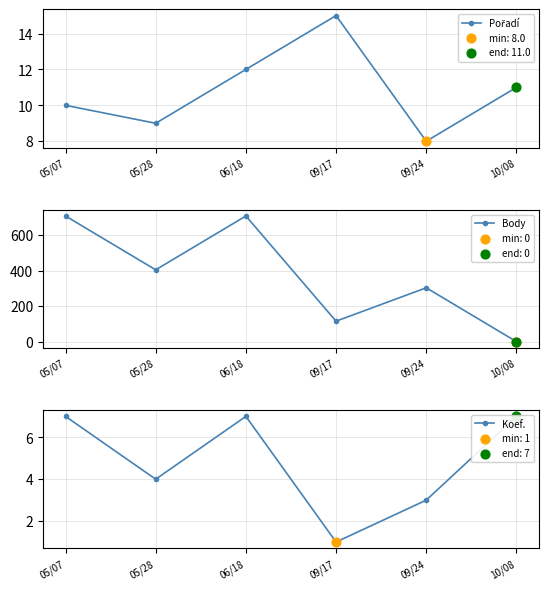

What is the total value across all series at 05/07?

724